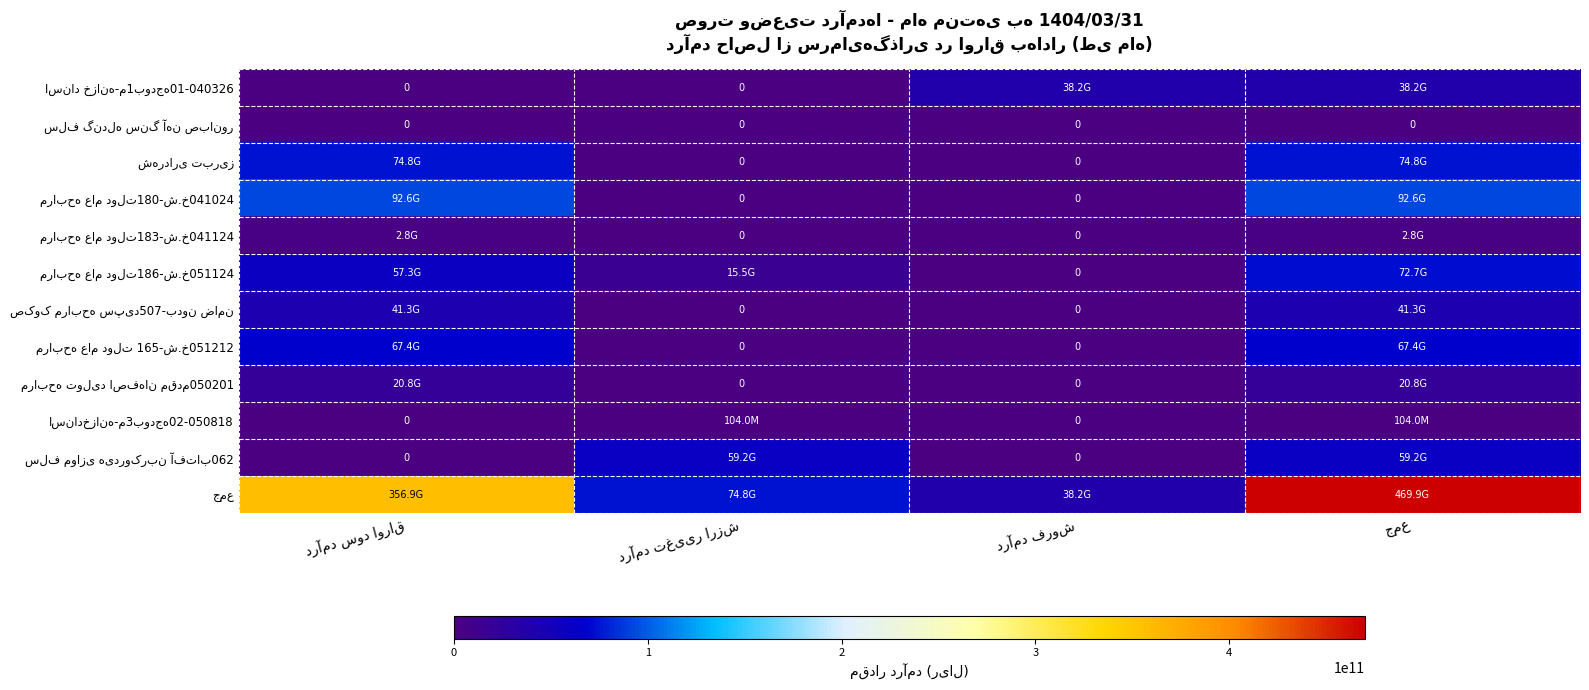

Which category has the lowest value across all series?

درآمد سود اوراق